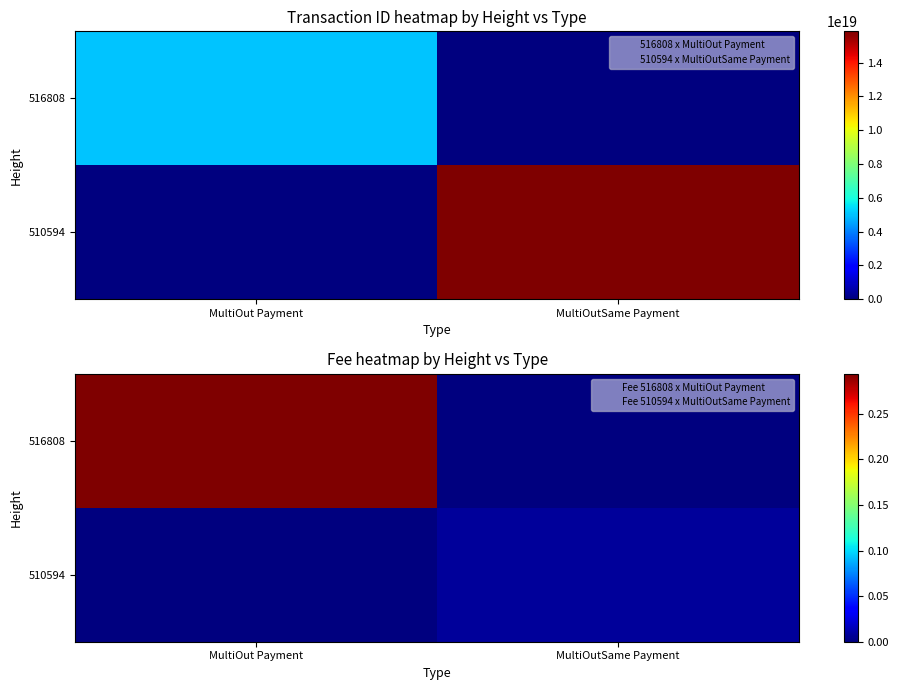

Rank the series by their average value, from highest to lowest.

516808, 510594